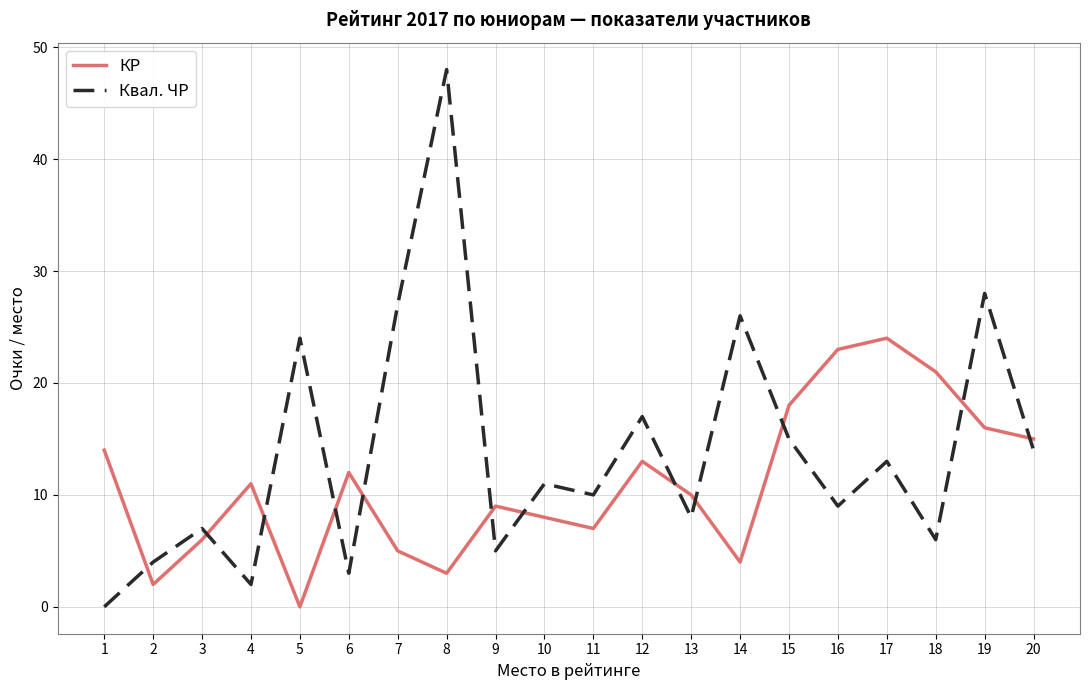

Where is the first local maximum for КР?

4